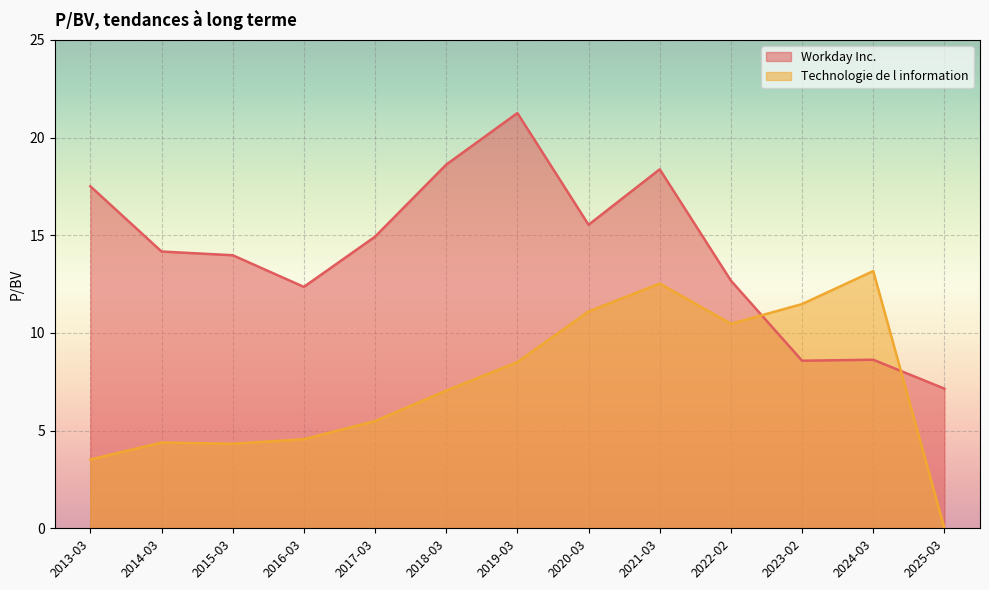

Where is Technologie de l information nearest to the value 6?

2017-03